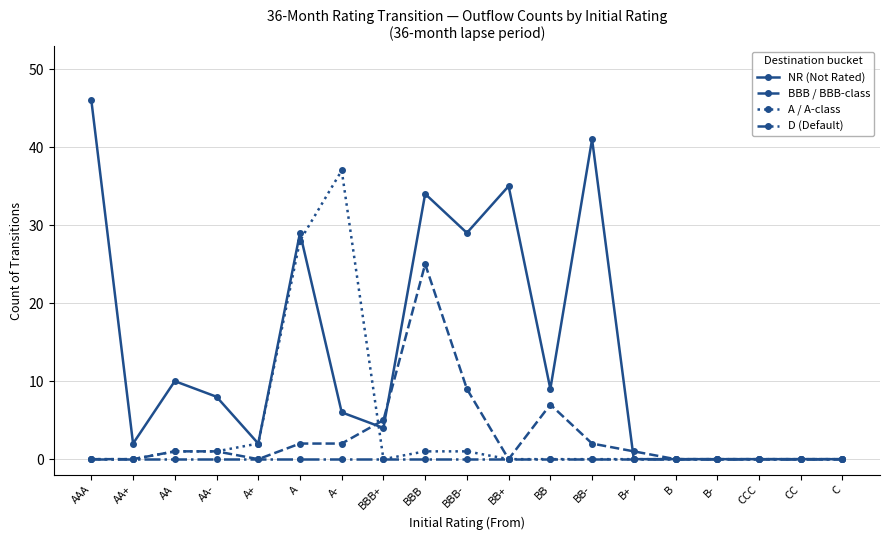

Which series has the widest spread of values?

NR (Not Rated)